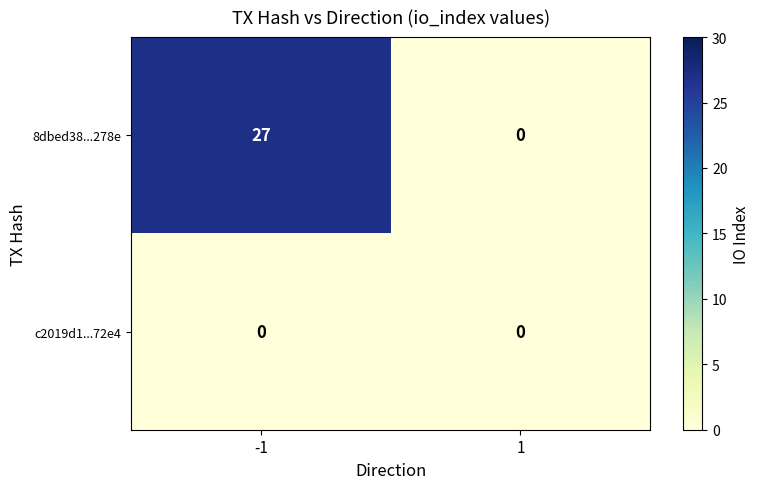

What is the sum of all 8dbed38...278e values?

27